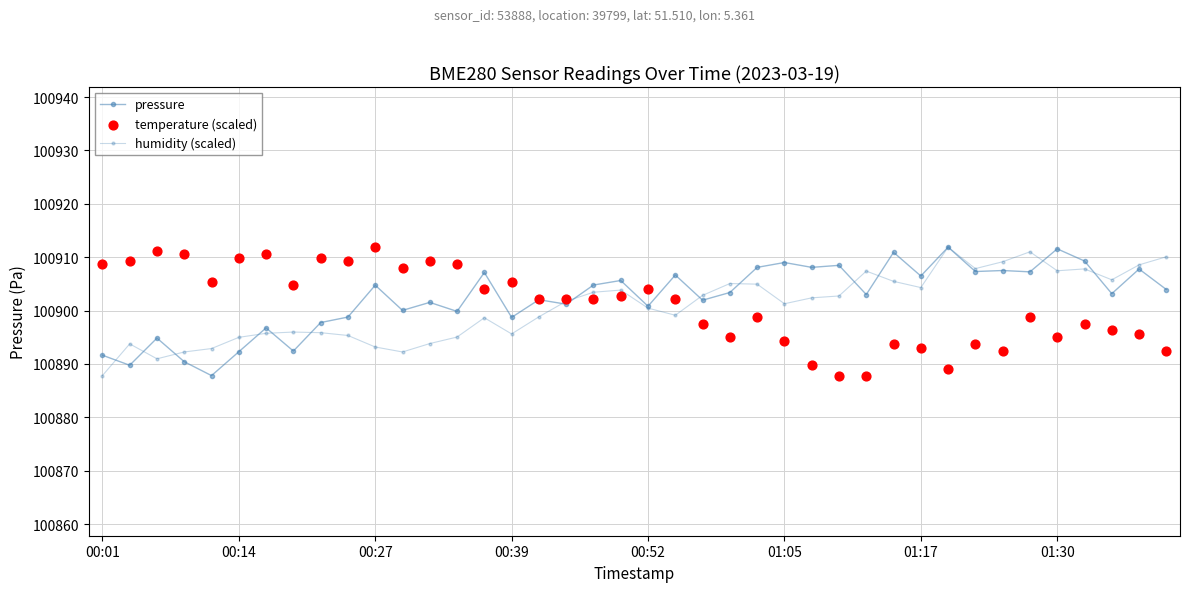

Which series has the largest total across all categories?

pressure